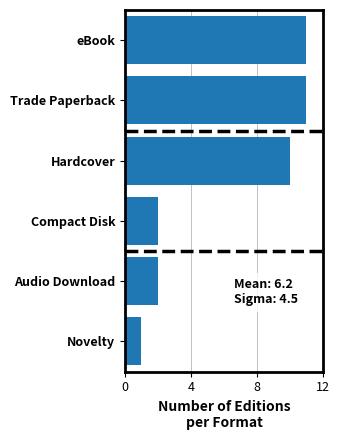

The chart shows a value of 11 at eBook. True or false?

True